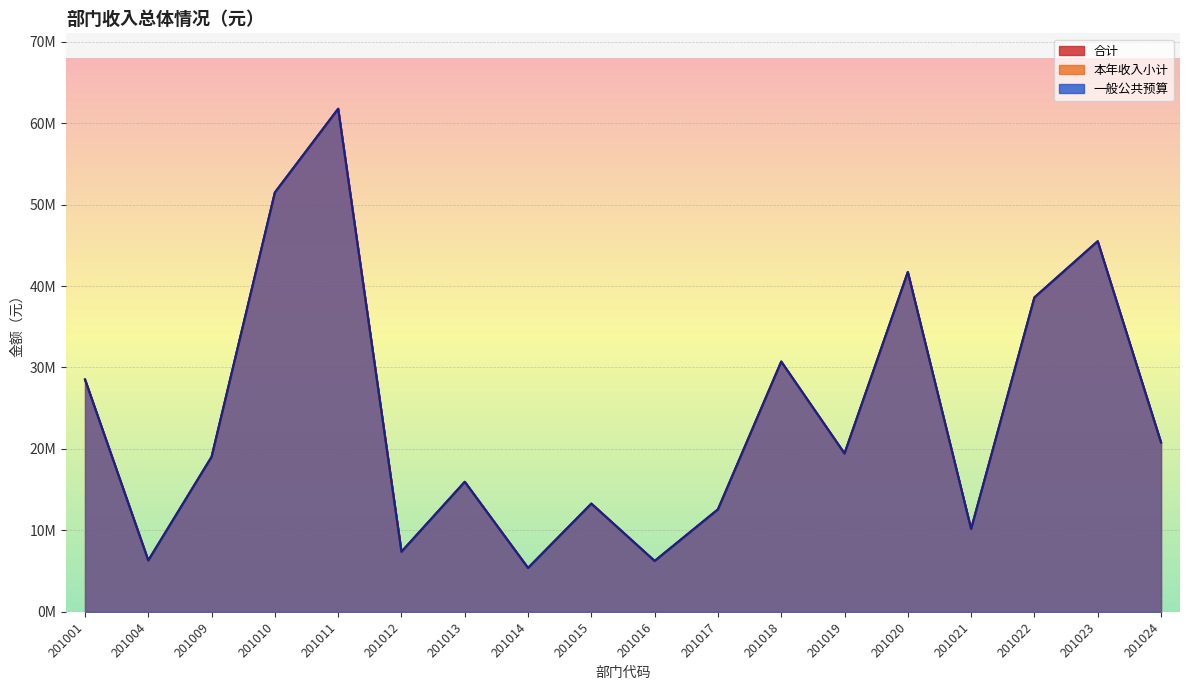

Where is the first local maximum for 合计?

201011